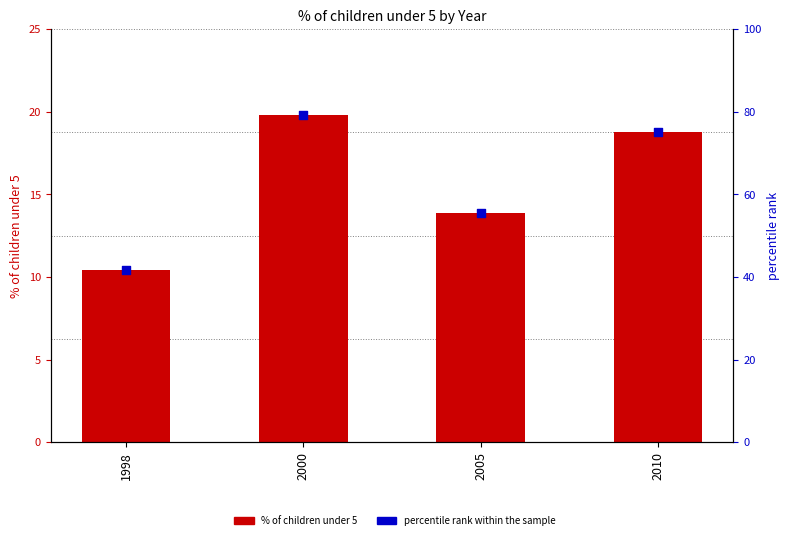

Is the value of % of children under 5 at 1998 greater than the value of percentile rank within the sample at 2000?

No